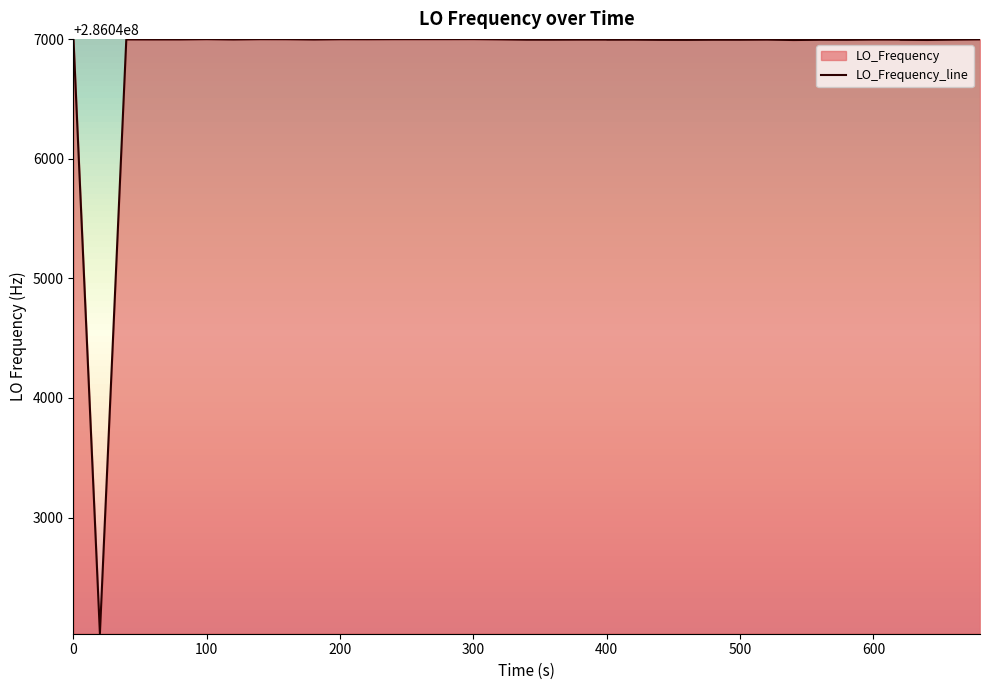

What is the minimum value shown in the chart?

286042031.3